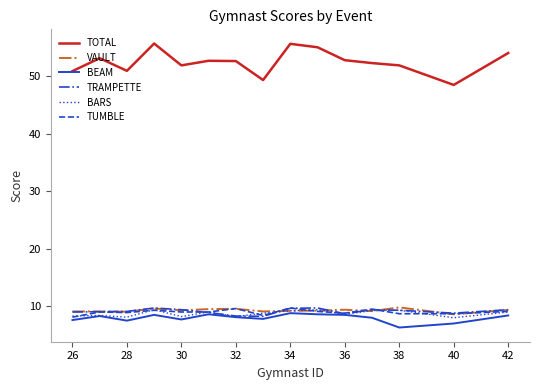

Which series has the largest total across all categories?

TOTAL